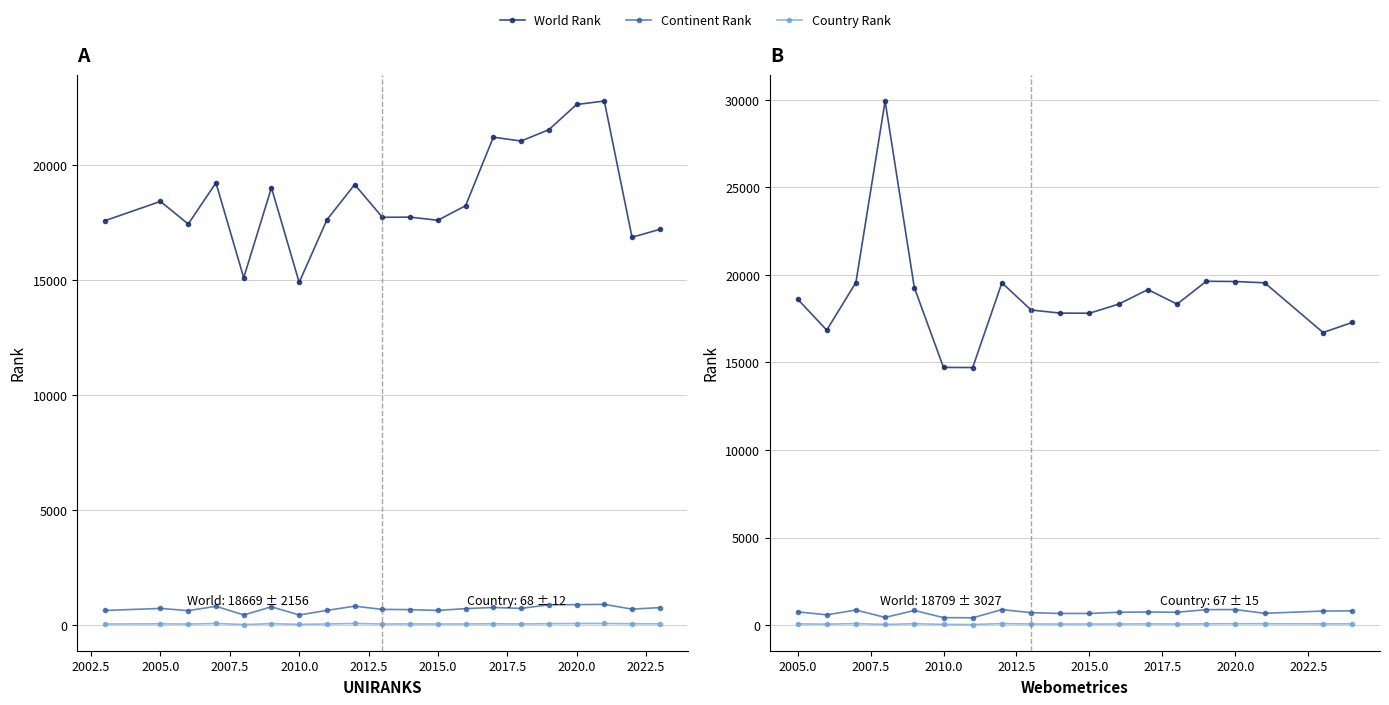

How many data points does each series have?

19